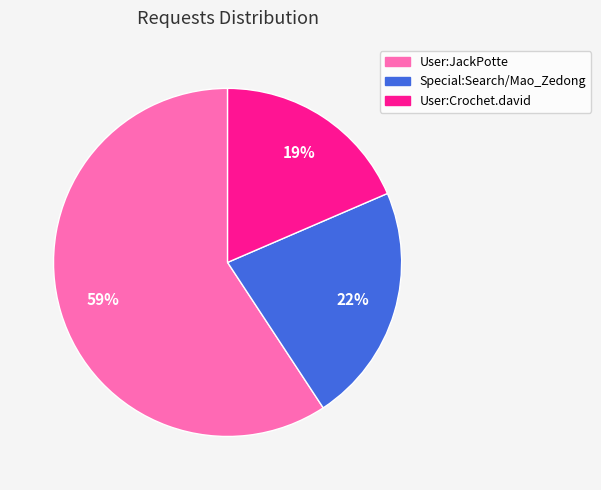

Which category has the biggest portion of the pie?

User:JackPotte